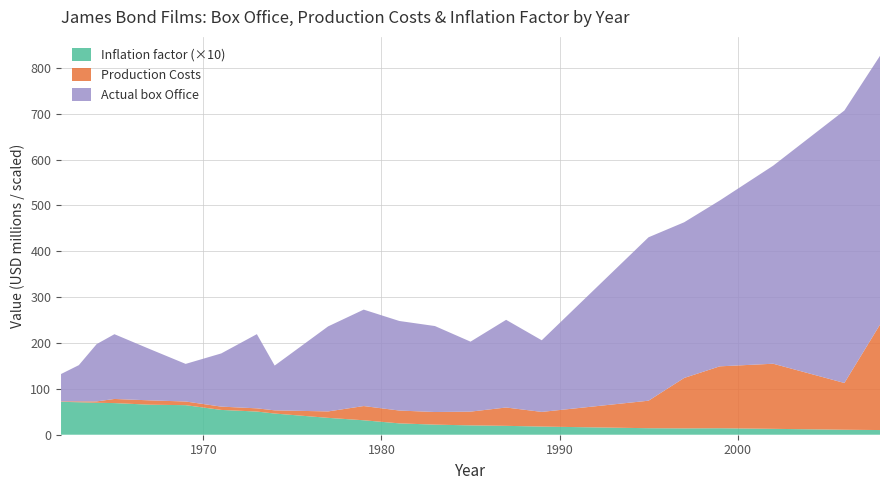

Reading right to left, transcribe all the data shown in this chart.

Actual box Office: 2008=586.1	2006=594.2	2002=431.9	1999=361.7	1997=339.5	1995=356.4	1989=156.2	1987=191.2	1985=152.6	1983=187.5	1981=195.3	1979=210.3	1977=185.4	1974=97.6	1973=161.8	1971=116.0	1969=82.0	1967=111.6	1965=141.2	1964=124.9	1963=78.9	1962=59.6
Production Costs: 2008=230.0	2006=102.0	2002=142.0	1999=135.0	1997=110.0	1995=60.0	1989=32.0	1987=40.0	1985=30.0	1983=27.5	1981=28.0	1979=31.0	1977=14.0	1974=7.0	1973=7.0	1971=7.2	1969=8.0	1967=9.5	1965=9.0	1964=3.0	1963=2.0	1962=1.0
Inflation factor: 2008=1.0	2006=1.1	2002=1.3	1999=1.4	1997=1.4	1995=1.4	1989=1.8	1987=1.9	1985=2.0	1983=2.2	1981=2.5	1979=3.2	1977=3.7	1974=4.6	1973=5.1	1971=5.4	1969=6.4	1967=6.5	1965=6.9	1964=7.0	1963=7.1	1962=7.2